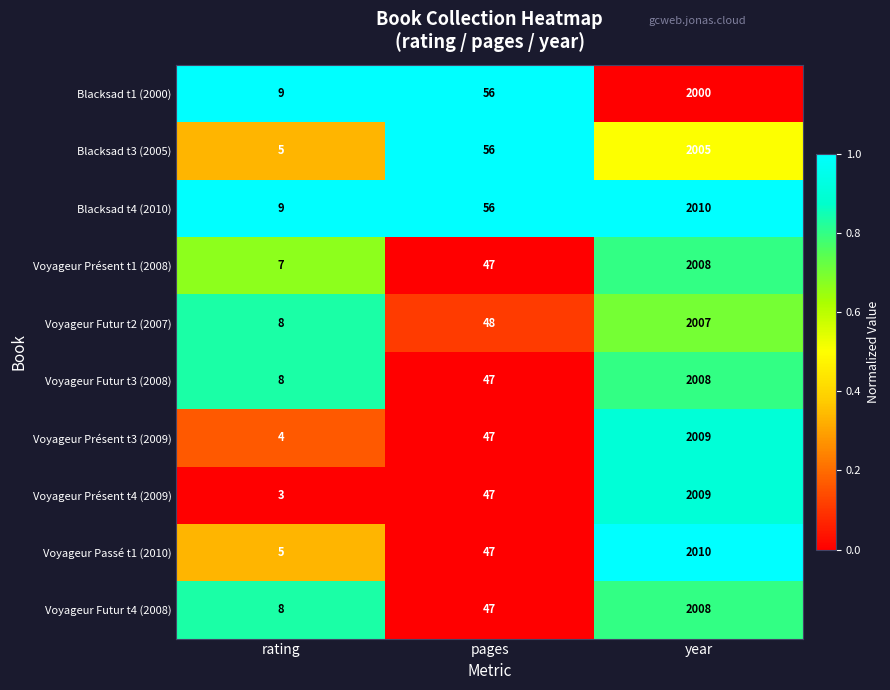

Is the value of Voyageur Présent t4 (2009) at rating greater than the value of Voyageur Futur t3 (2008) at pages?

No